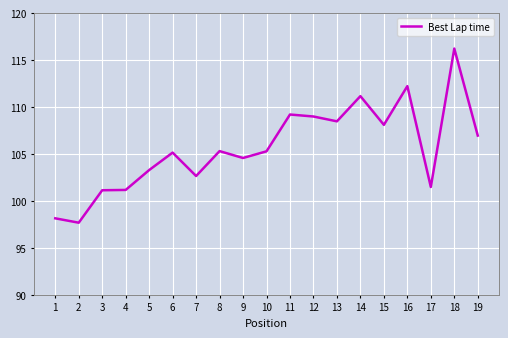

What is the difference between the values at 11 and 5?

5.9